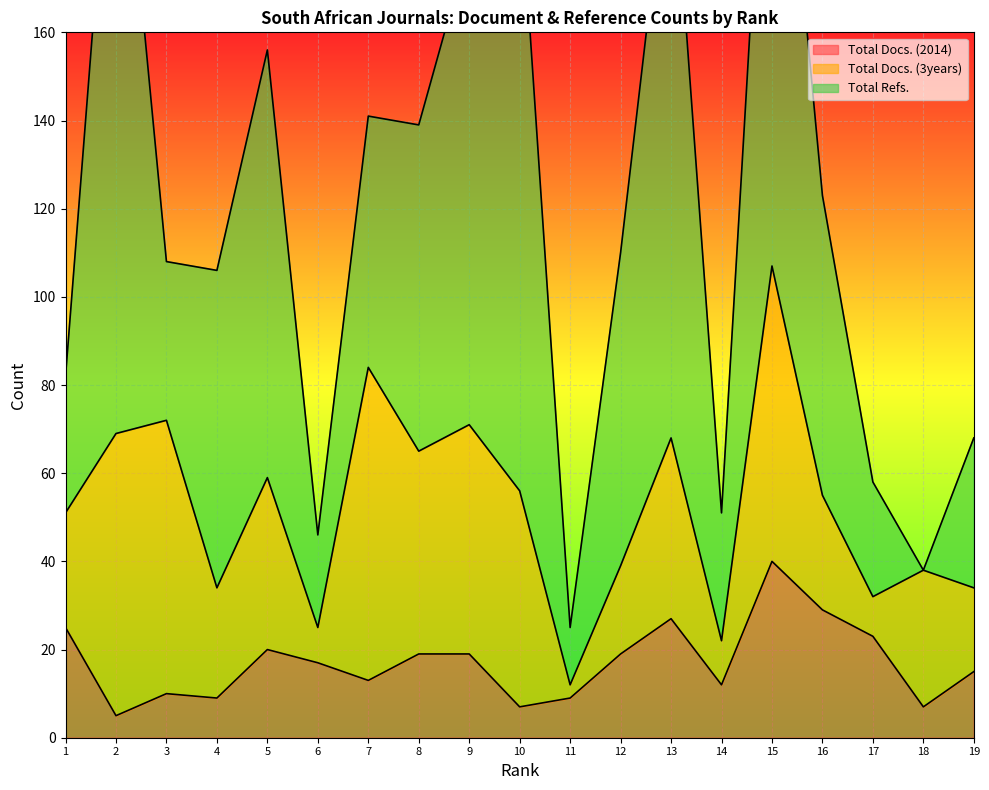

Is it true that Total Docs. (2014) equals 40 at 15?

True